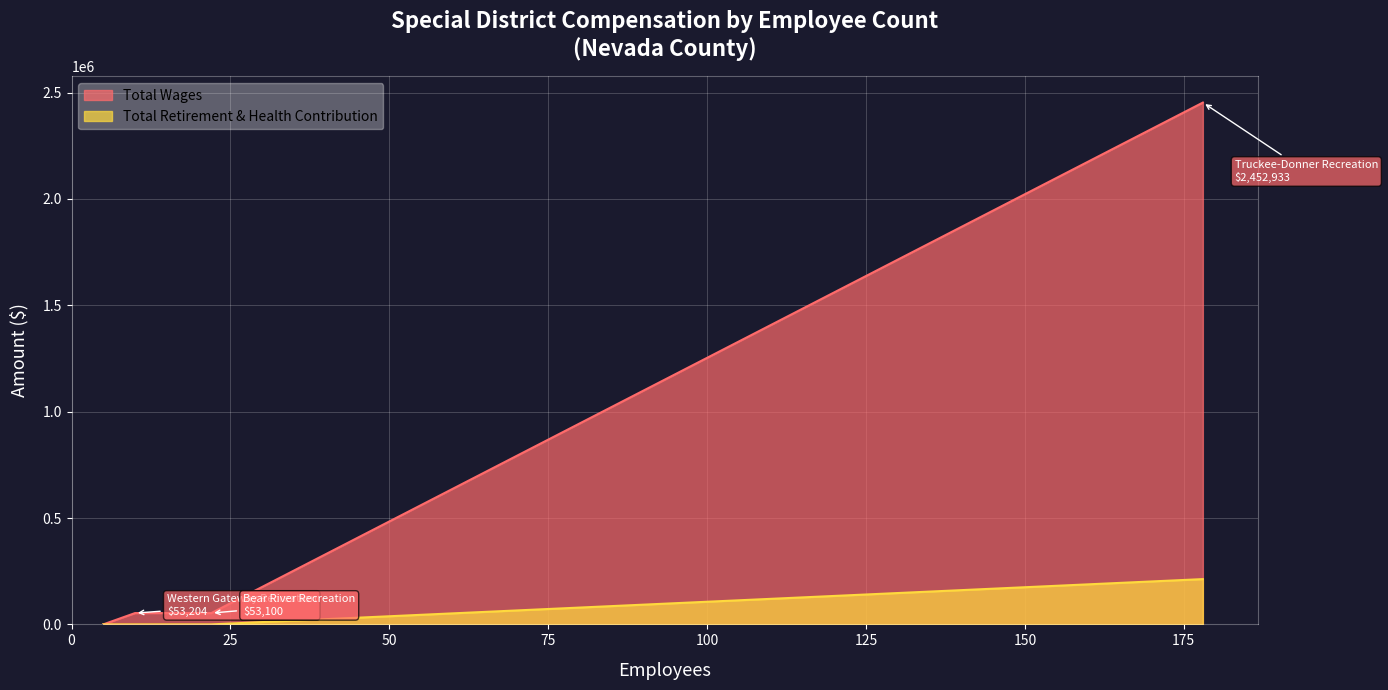

Between Truckee-Donner Recreation and Bear River Recreation, which series saw the biggest shift?

Total Wages